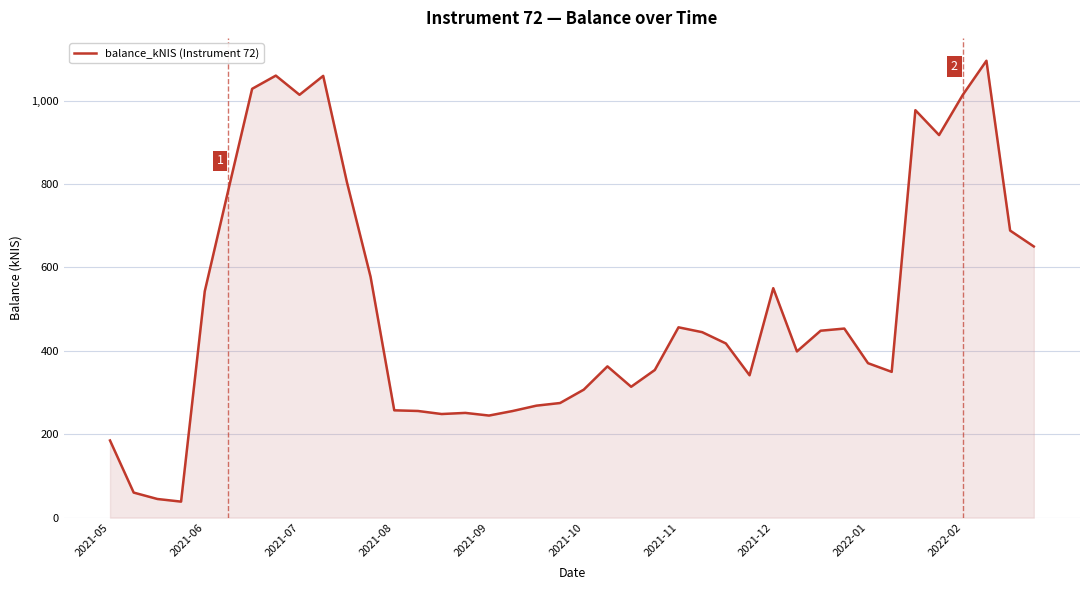

What is the greatest value displayed?

1095.4